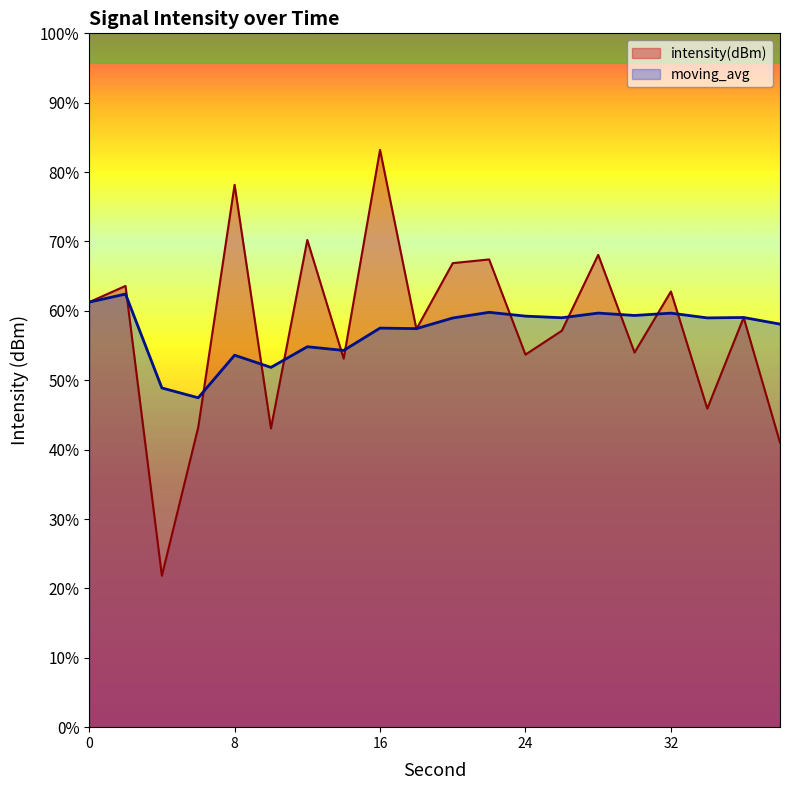

True or false: intensity(dBm) has a value of -129.9 at 10.

True